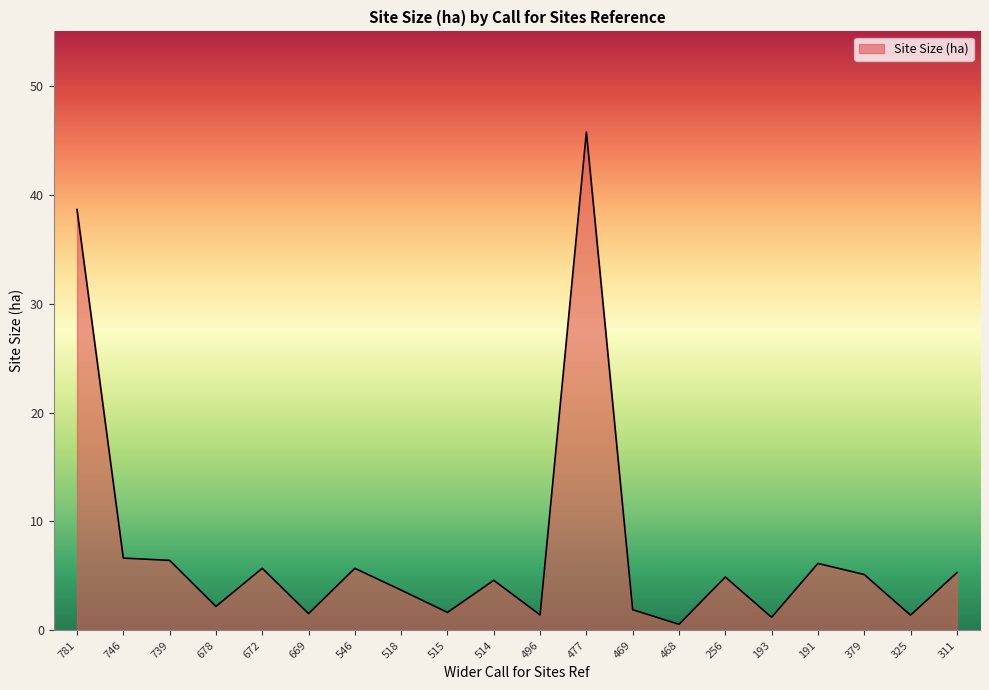

Where does the data first go above 4?

781